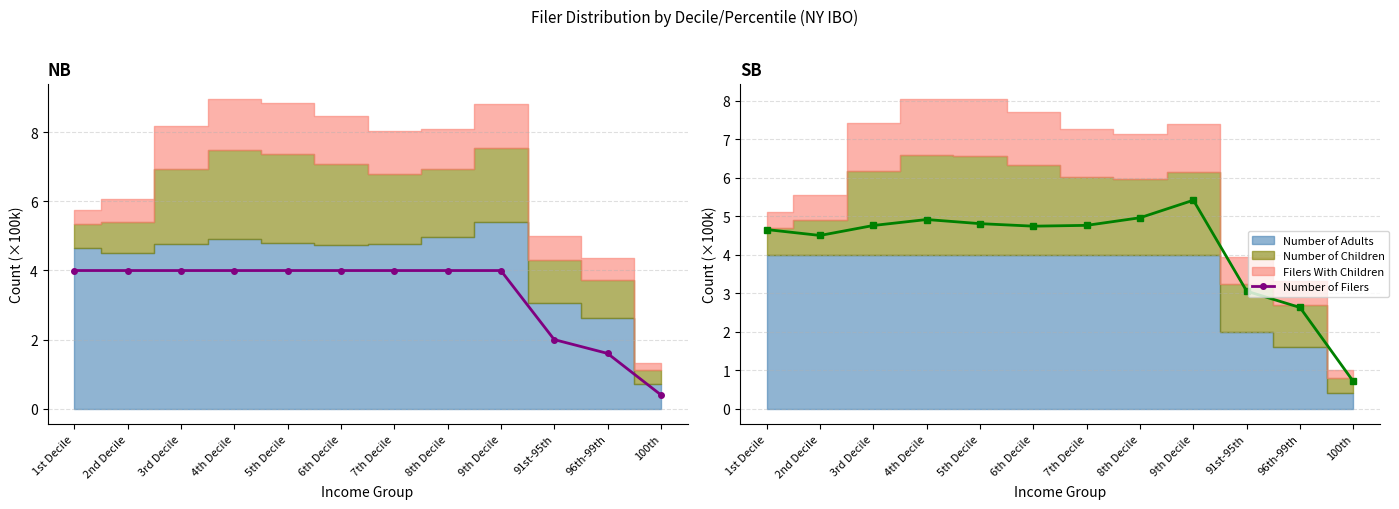

What is the label of the 3rd point from the right?

91st-95th